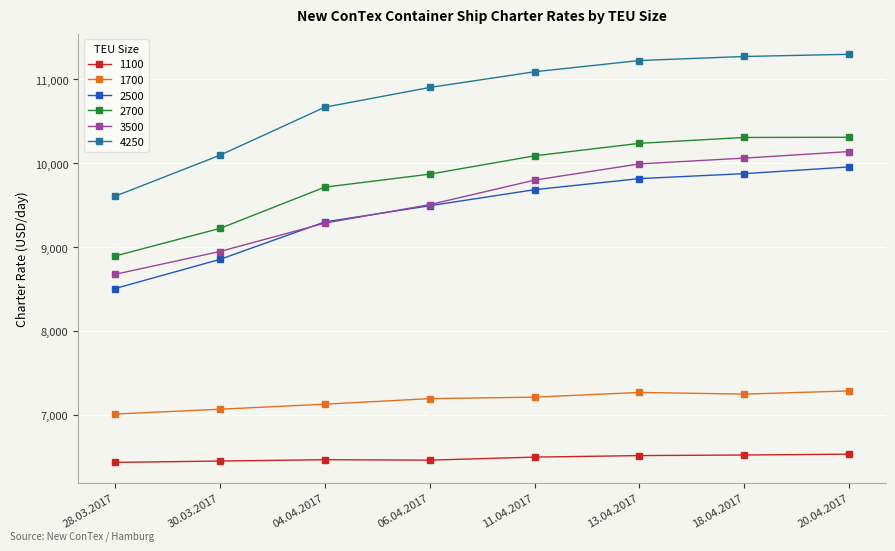

What is the value of the 1100 point at the 1st from the left?

6441